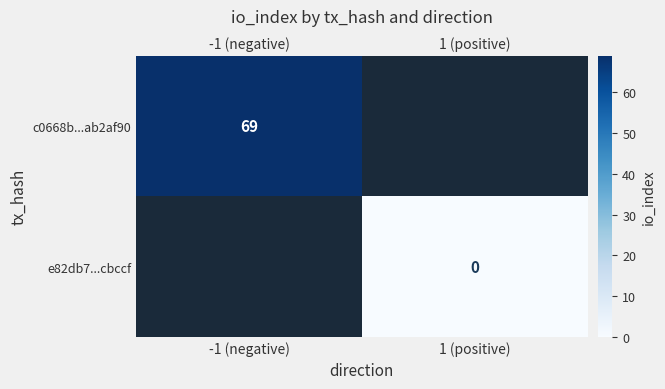

At which label does row_0 reach its peak?

-1 (negative)